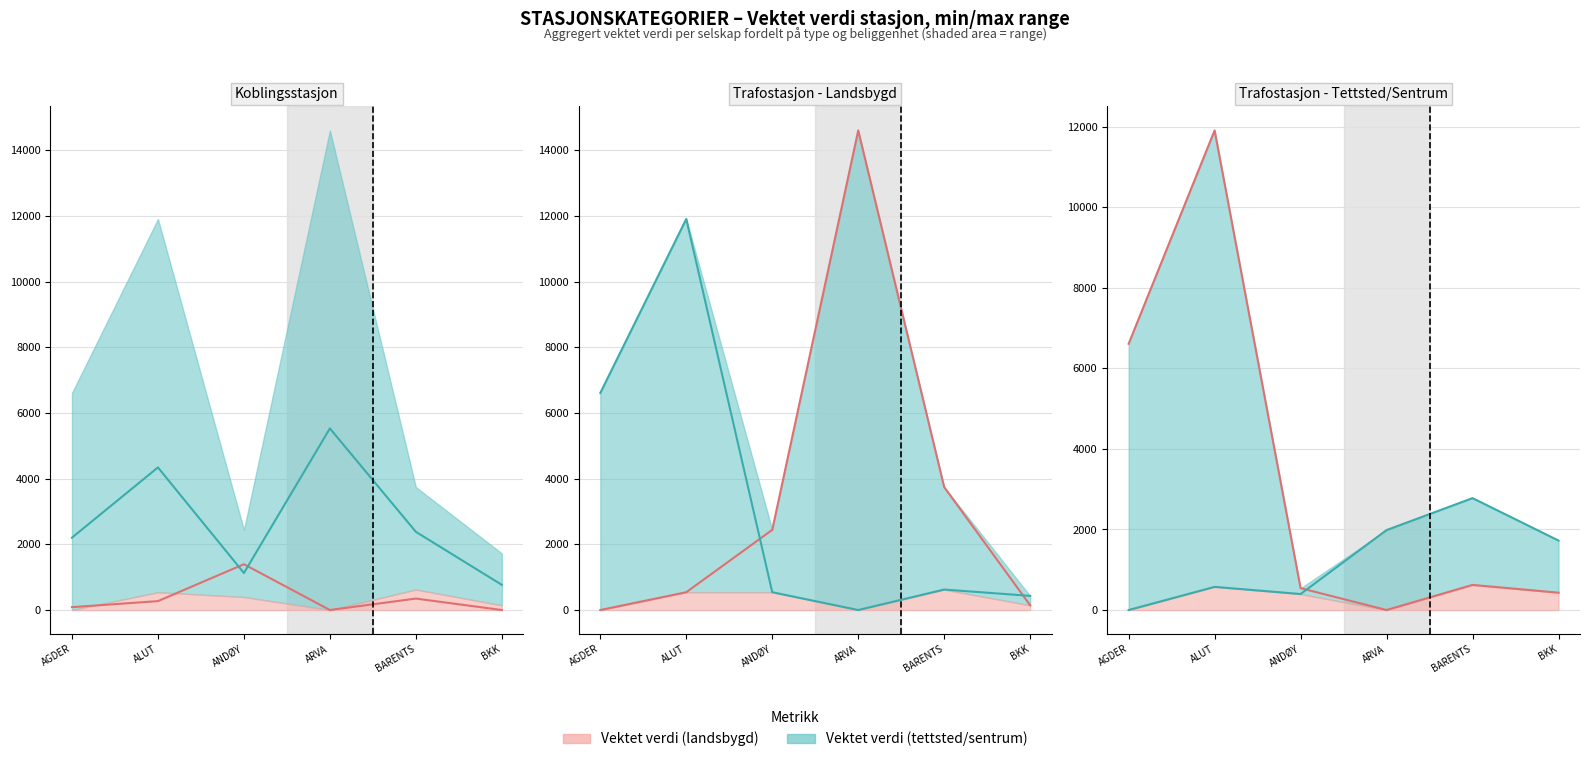

How many lines are shown in the chart?

2